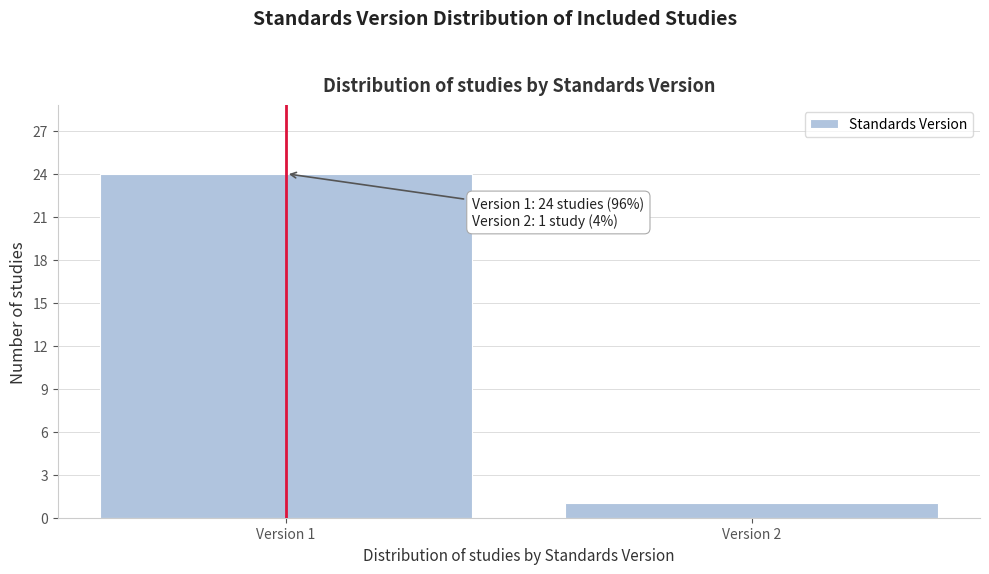

Reading left to right, transcribe all the data shown in this chart.

Version 1=24	Version 2=1